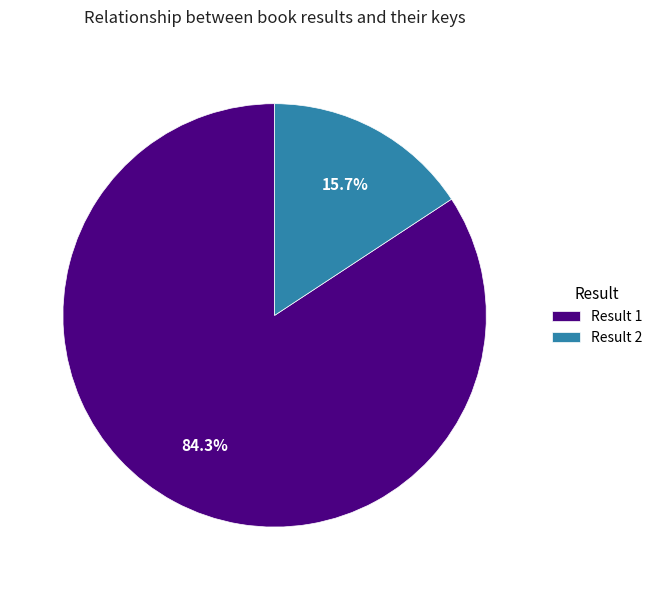

To the nearest percent, what is the average slice percentage?

50%